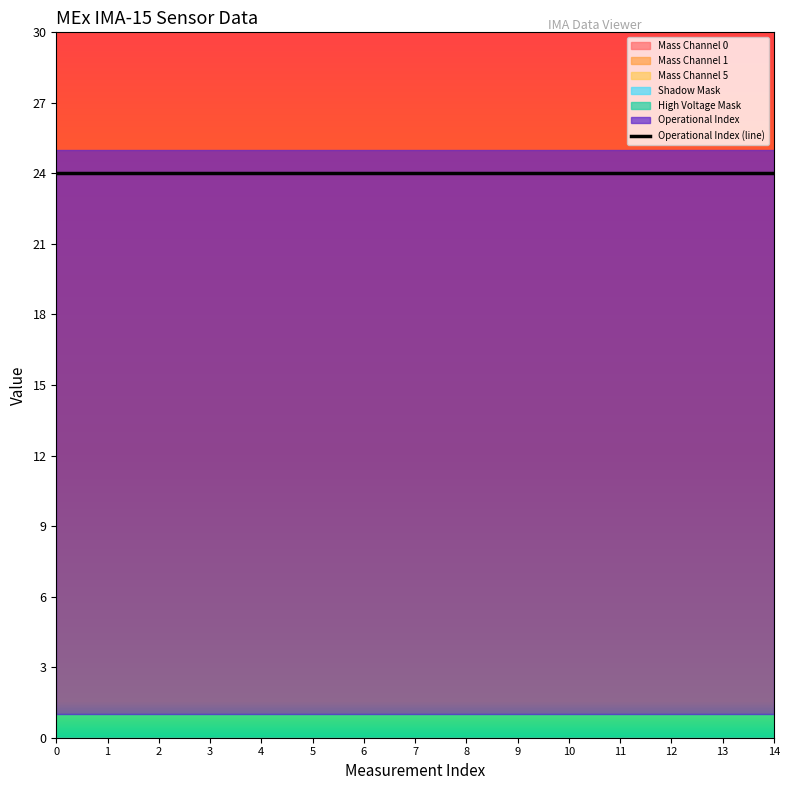

Which has a higher value, 5 or 0?

5